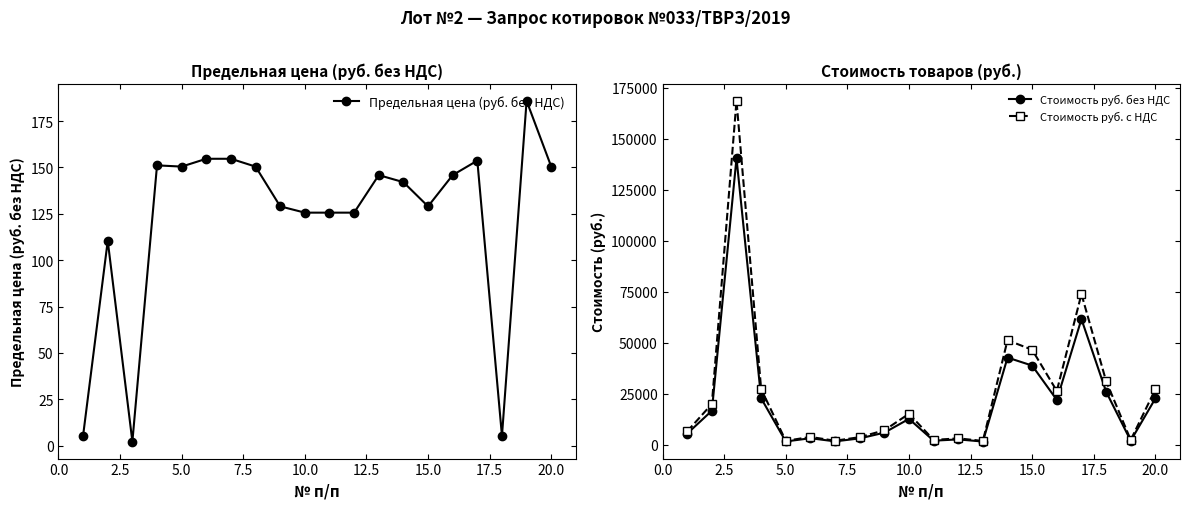

How many values in the Стоимость руб. без НДС series are below 12564?

10